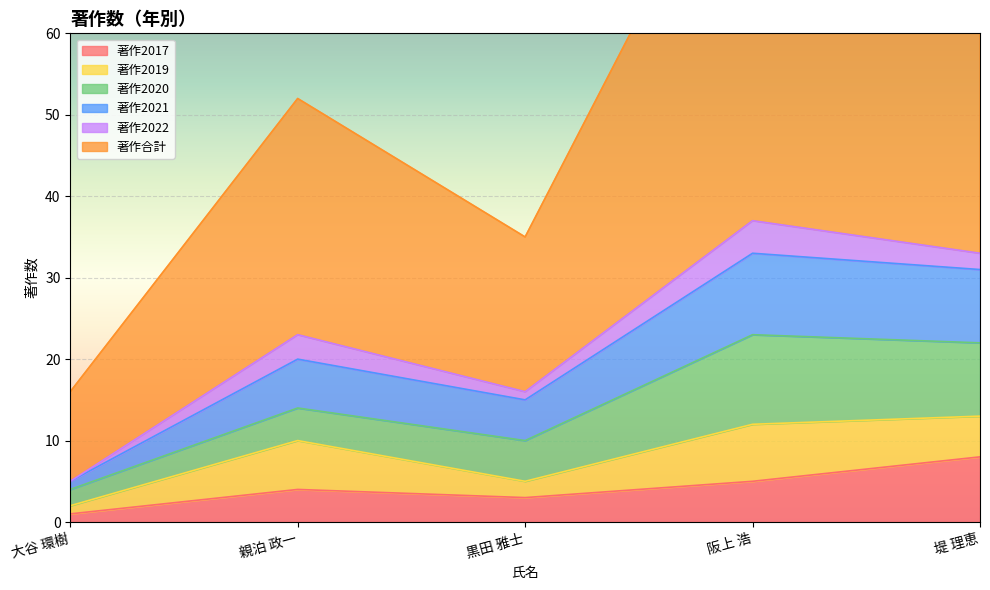

Which category has the lowest value in the 著作2017 series?

大谷 環樹